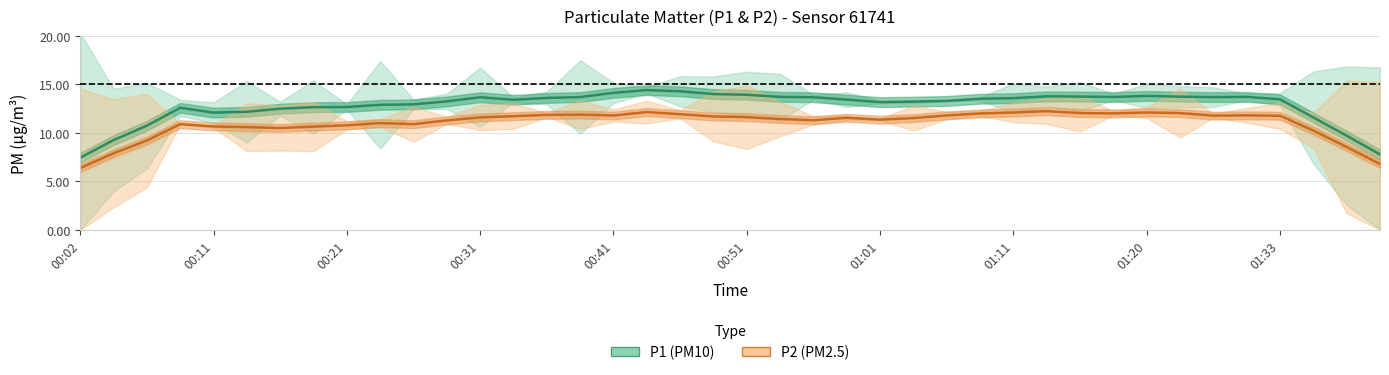

The value of P2 (PM2.5) at 27 is 12.0. True or false?

True